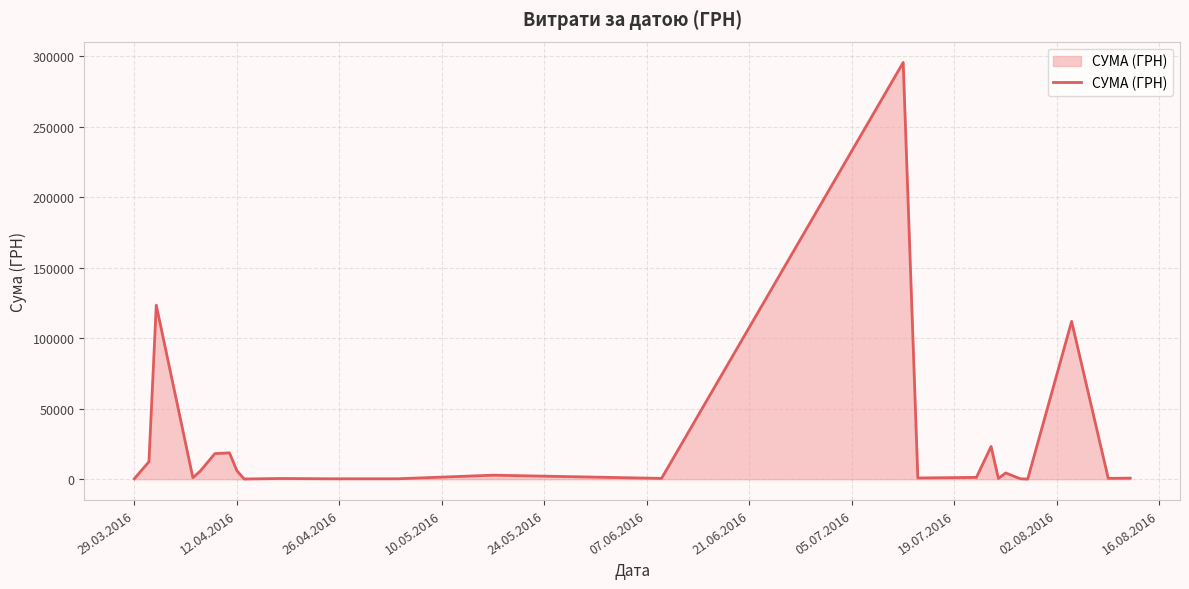

What is the difference between the maximum and minimum values?

295540.8